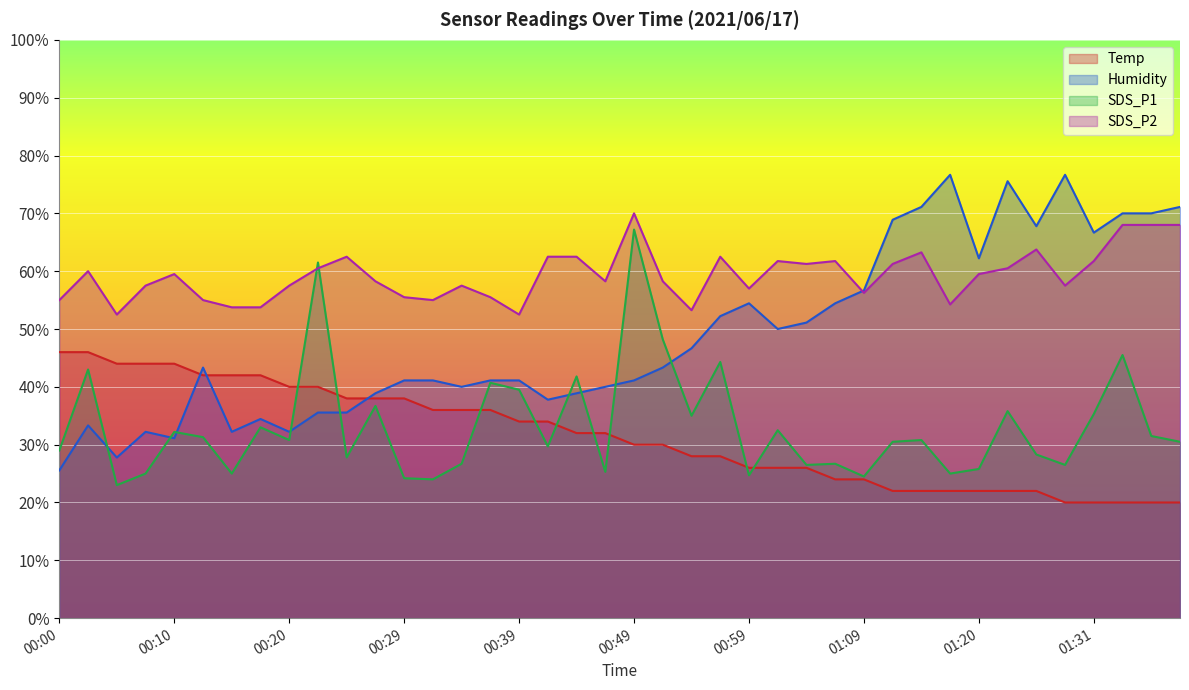

What is the average value of the Humidity series?

48.8